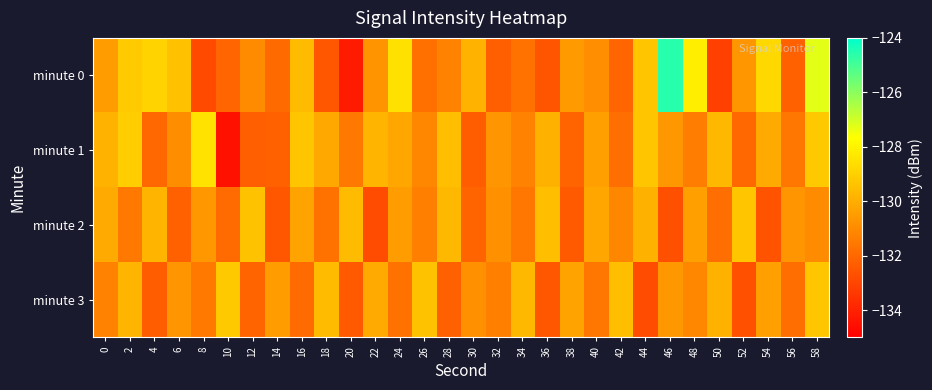

What is the total value across all series at 28?

-522.7